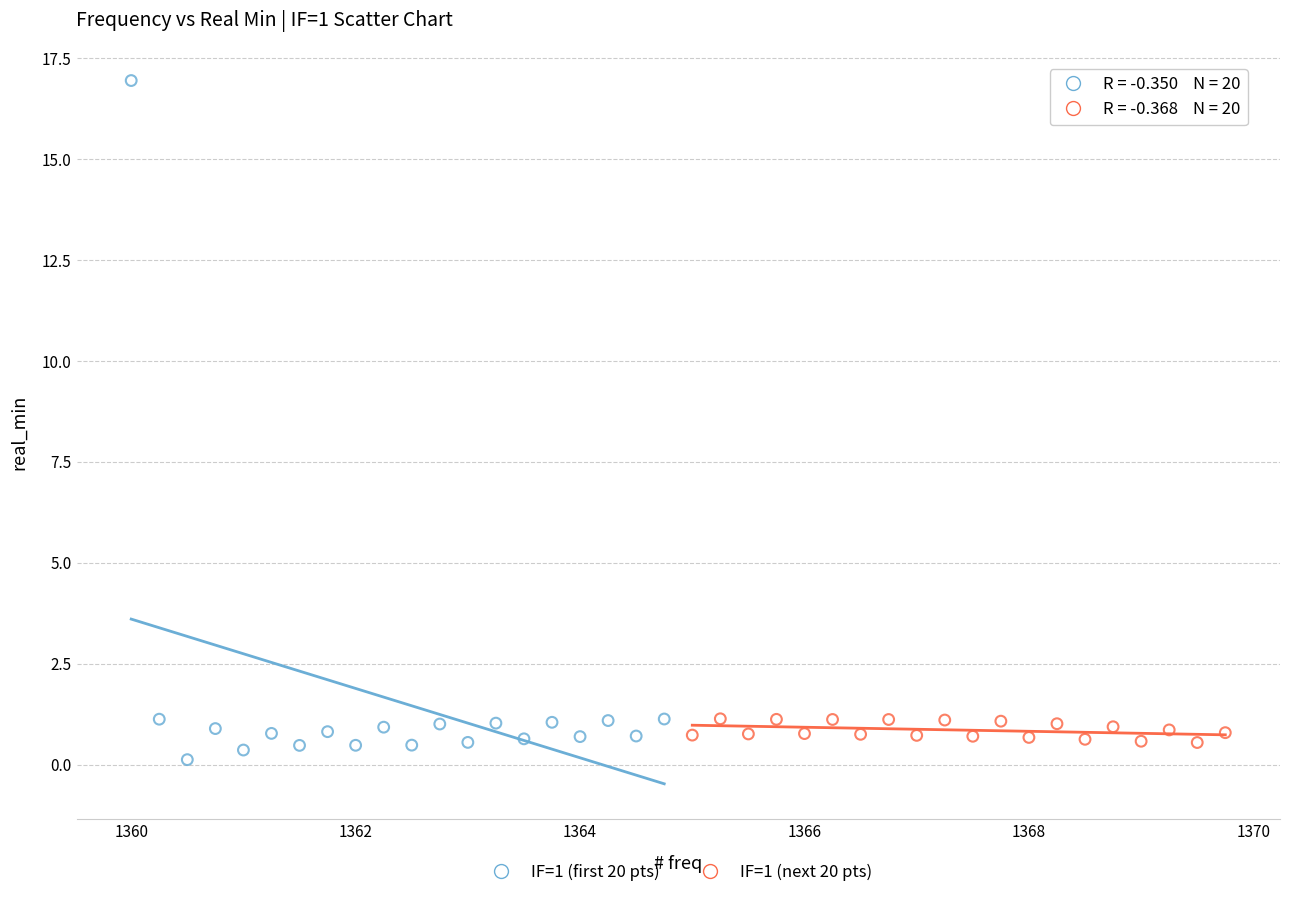

Which series reaches the maximum Y coordinate?

IF=1 (first 20 pts)